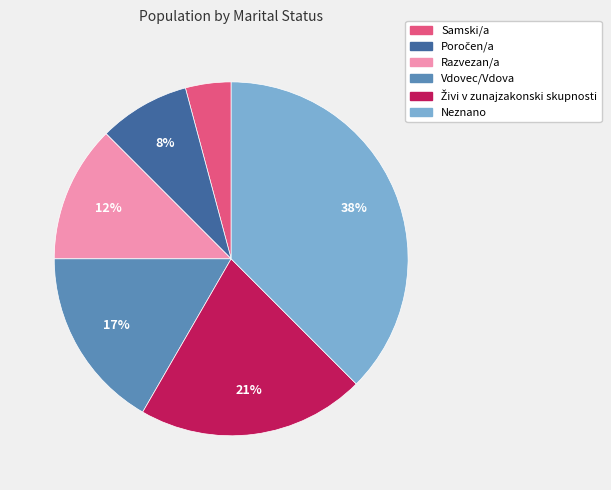

To the nearest percent, what is the average slice percentage?

17%